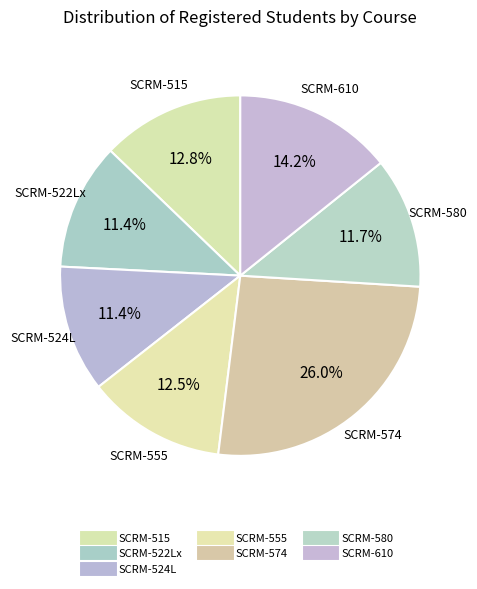

Does SCRM-555 account for over 50% of the chart?

No